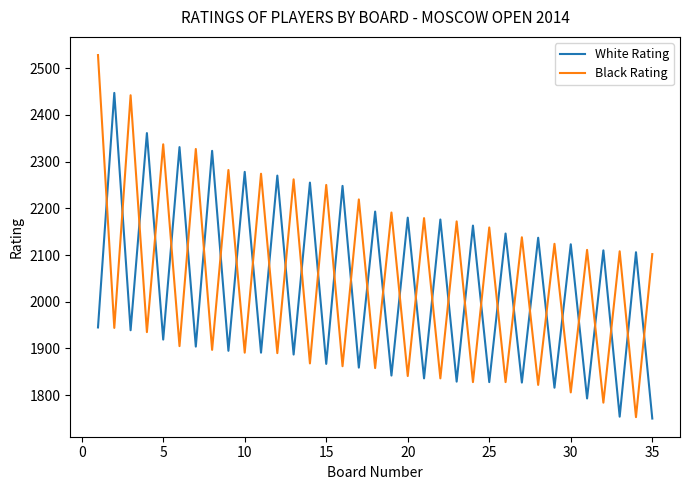

What is the lowest value of the White Rating series?

1750